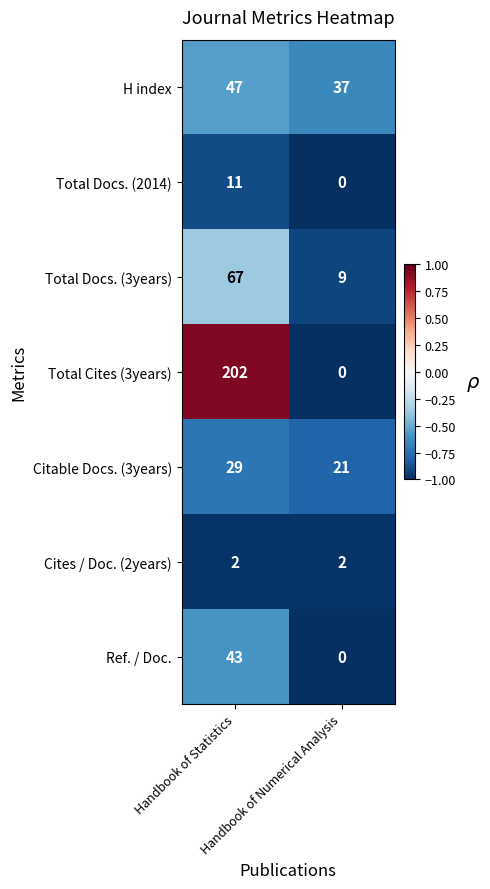

List the series in order of their peak value, highest first.

Total Cites (3years), Total Docs. (3years), H index, Ref. / Doc., Citable Docs. (3years), Total Docs. (2014), Cites / Doc. (2years)